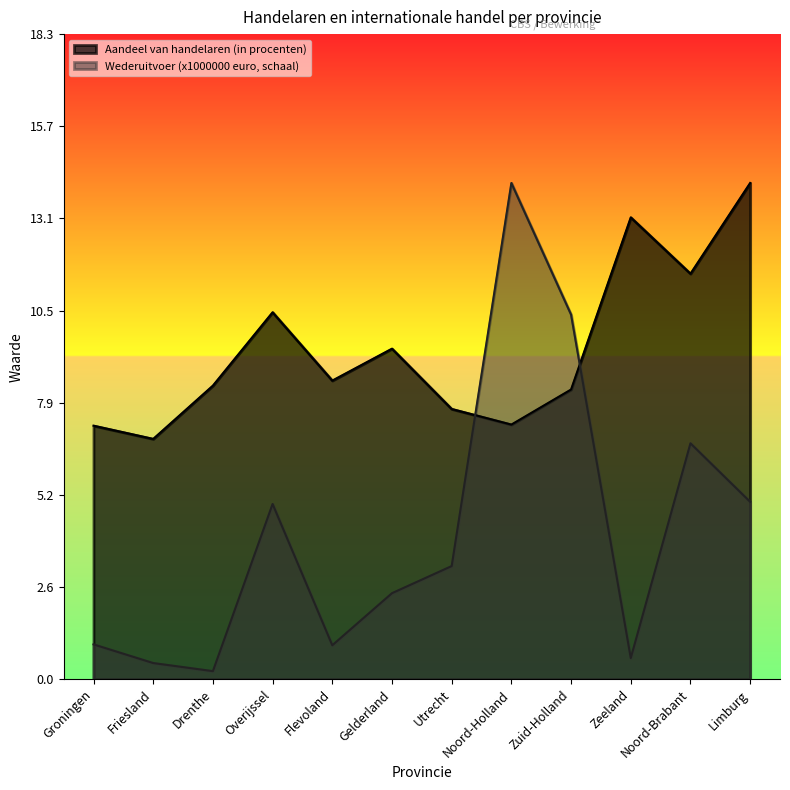

Reading left to right, transcribe all the data shown in this chart.

Aandeel van handelaren (in procenten): 7.2	6.8	8.3	10.4	8.5	9.4	7.7	7.2	8.2	13.1	11.5	14.1
Wederuitvoer (x1000000 euro): 1.0	0.5	0.2	5.0	1.0	2.4	3.2	14.1	10.4	0.6	6.7	5.0